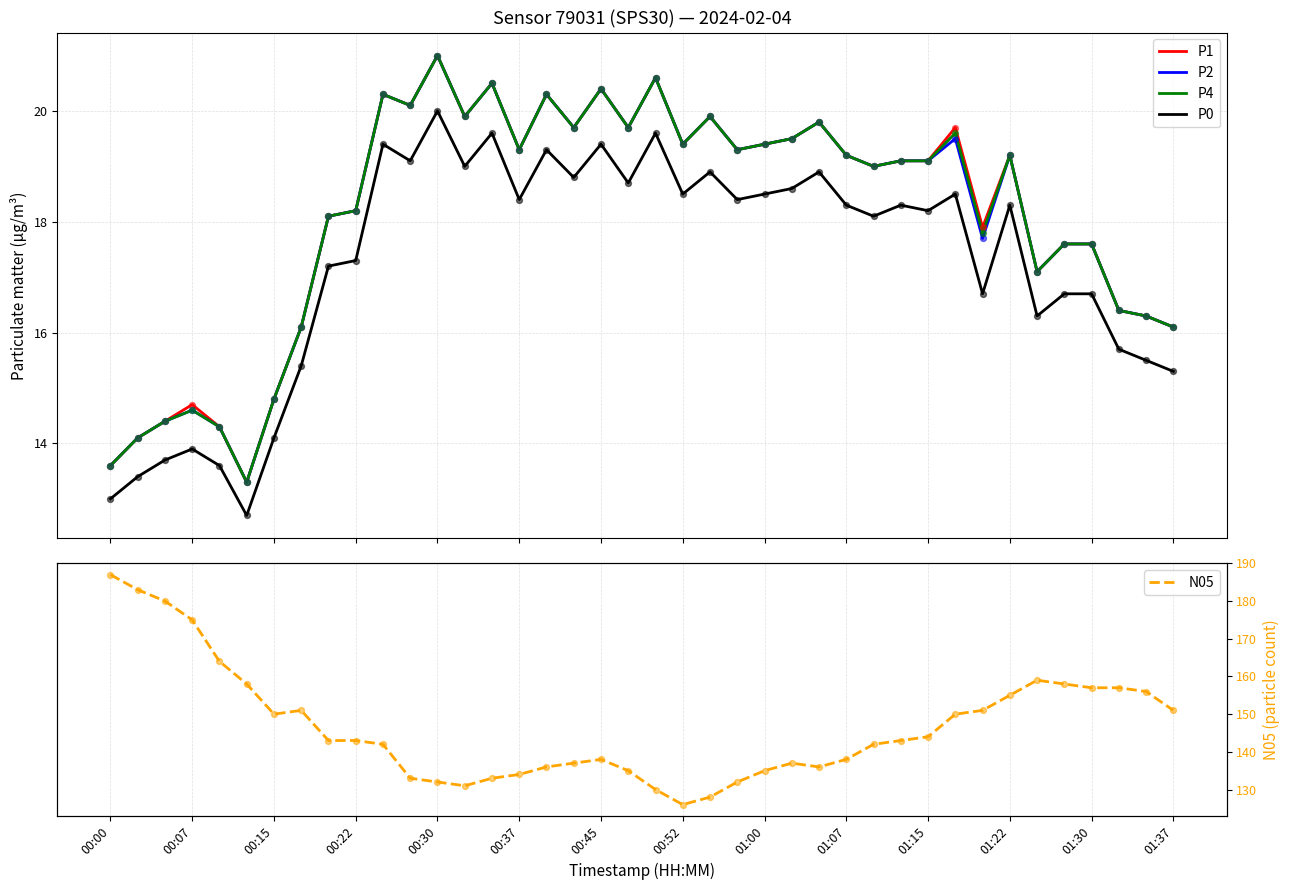

At how many categories does at least one series exceed 173?

4